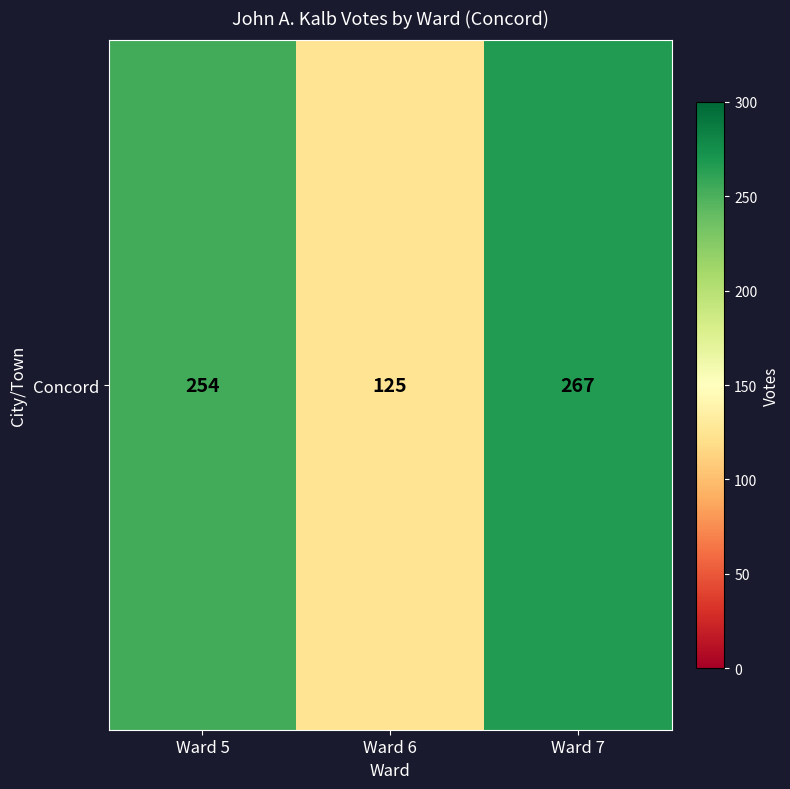

What is the difference between the maximum and minimum values?

142